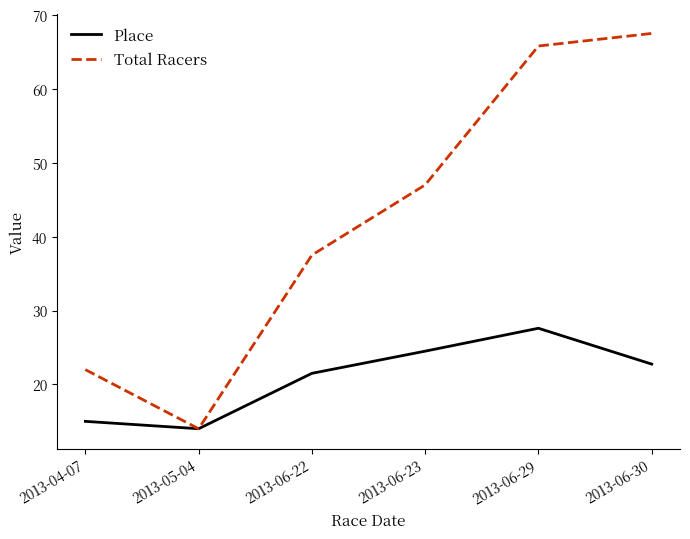

What is the difference between the Total Racers values at 2013-04-07 and 2013-06-29?

43.8